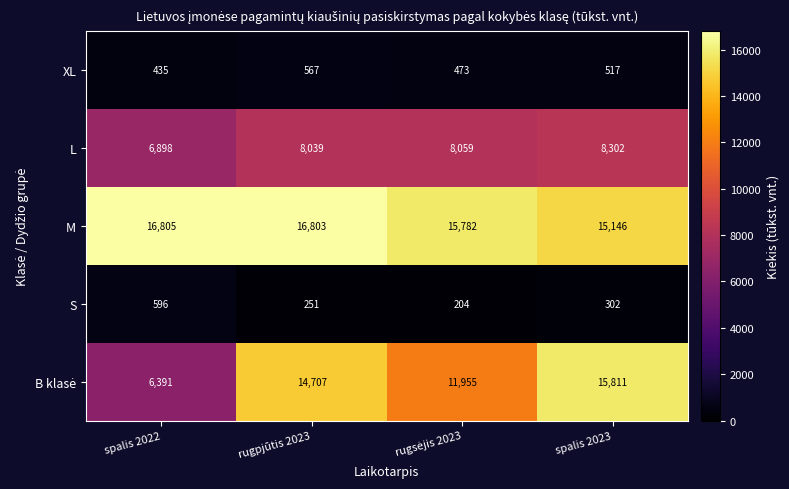

What is the difference between the highest and lowest values at spalis 2022?

16370